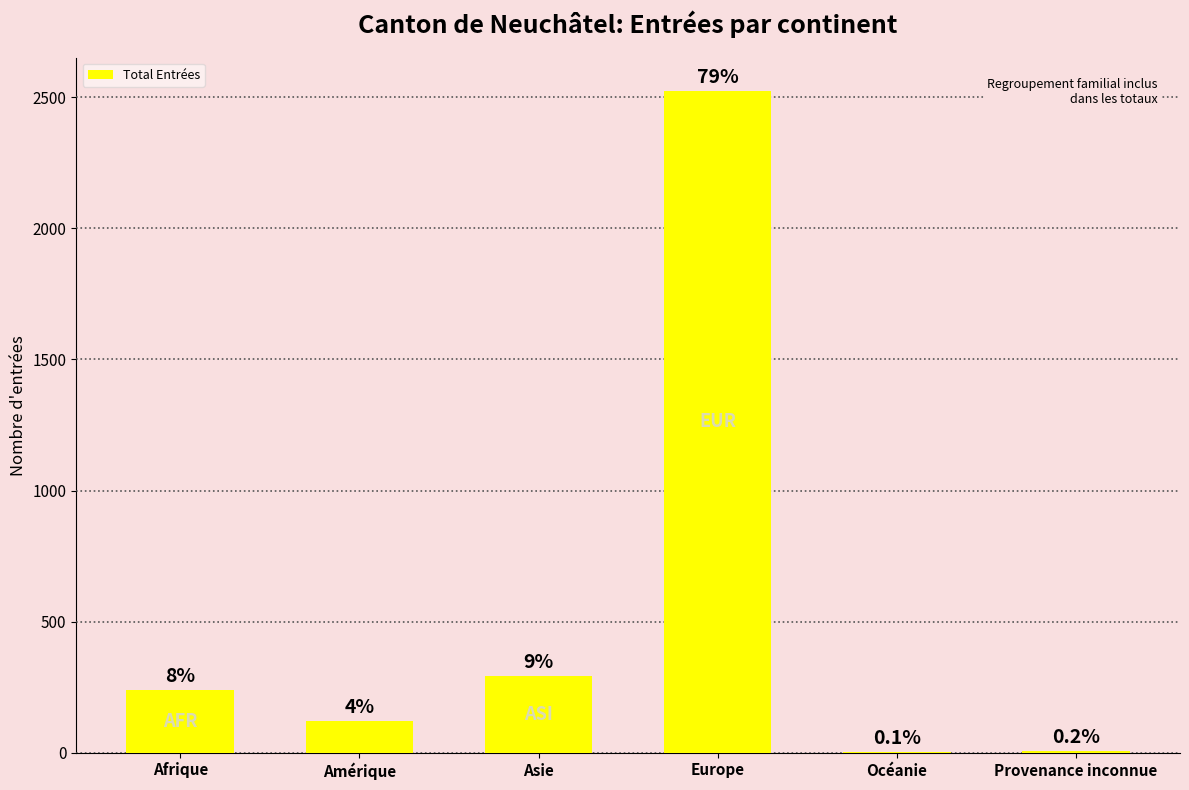

Count the number of data series in this chart.

1